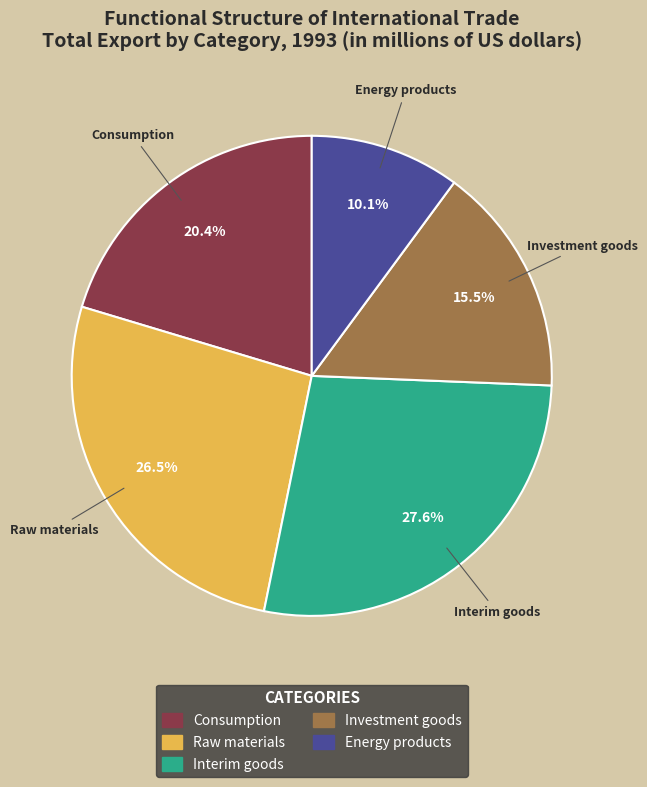

Combined, what portion of the pie is Raw materials and Investment goods?

42.0%